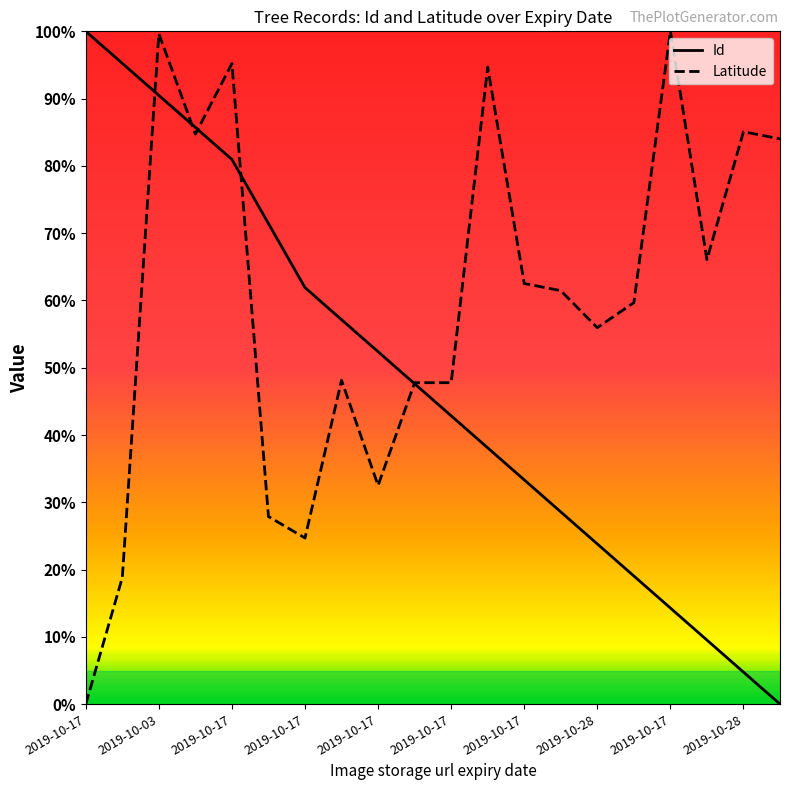

What is the highest value of the Id series?

100.0